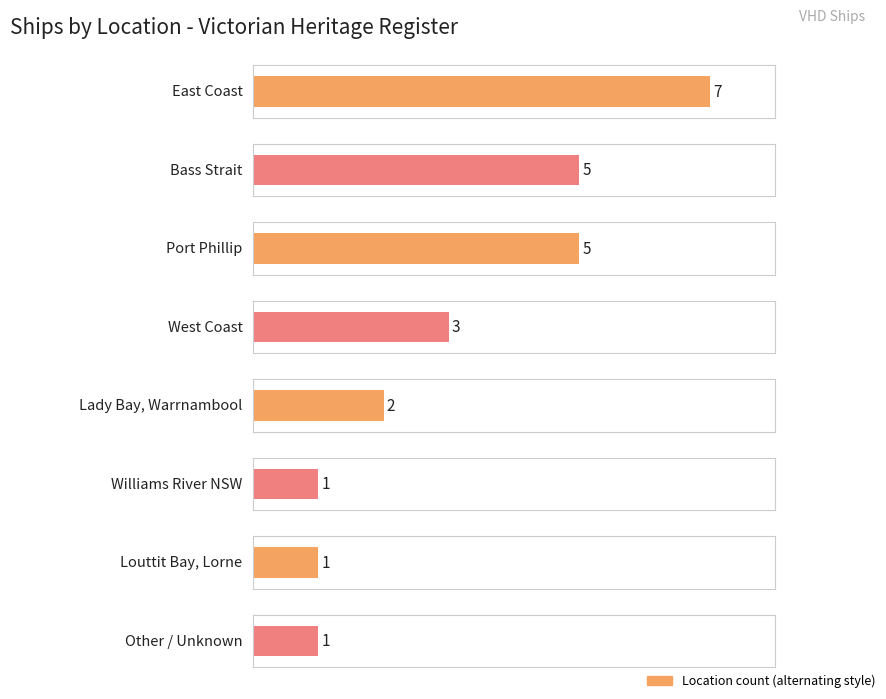

At which category does the chart reach its peak across all series?

East Coast